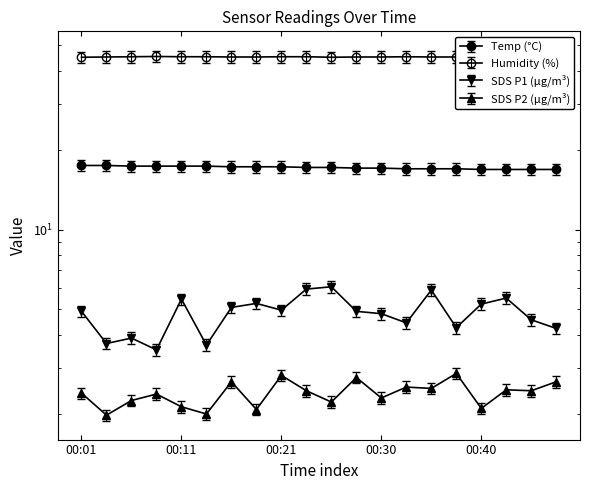

Reading left to right, list all the values displayed in this chart.

Temp: 18.4	18.4	18.3	18.3	18.3	18.3	18.2	18.2	18.2	18.1	18.1	18.0	18.0	17.9	17.9	17.9	17.7	17.7	17.7	17.7
Humidity: 47.2	47.4	47.5	47.6	47.5	47.5	47.4	47.4	47.5	47.5	47.2	47.4	47.4	47.5	47.4	47.4	48.0	47.4	47.4	47.4
SDS_P1: 4.9	3.7	3.9	3.5	5.5	3.6	5.1	5.2	5.0	6.0	6.1	4.9	4.8	4.4	5.9	4.2	5.2	5.5	4.5	4.2
SDS_P2: 2.4	2.0	2.2	2.4	2.1	2.0	2.6	2.1	2.8	2.5	2.2	2.8	2.3	2.5	2.5	2.9	2.1	2.5	2.5	2.6